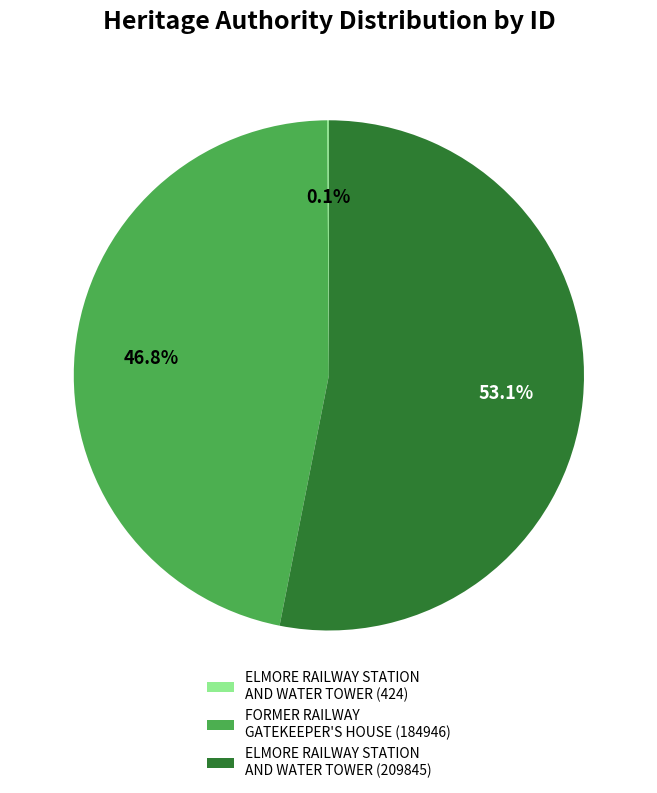

What percentage is NOT represented by FORMER RAILWAY GATEKEEPER'S HOUSE (184946)?

53.2%